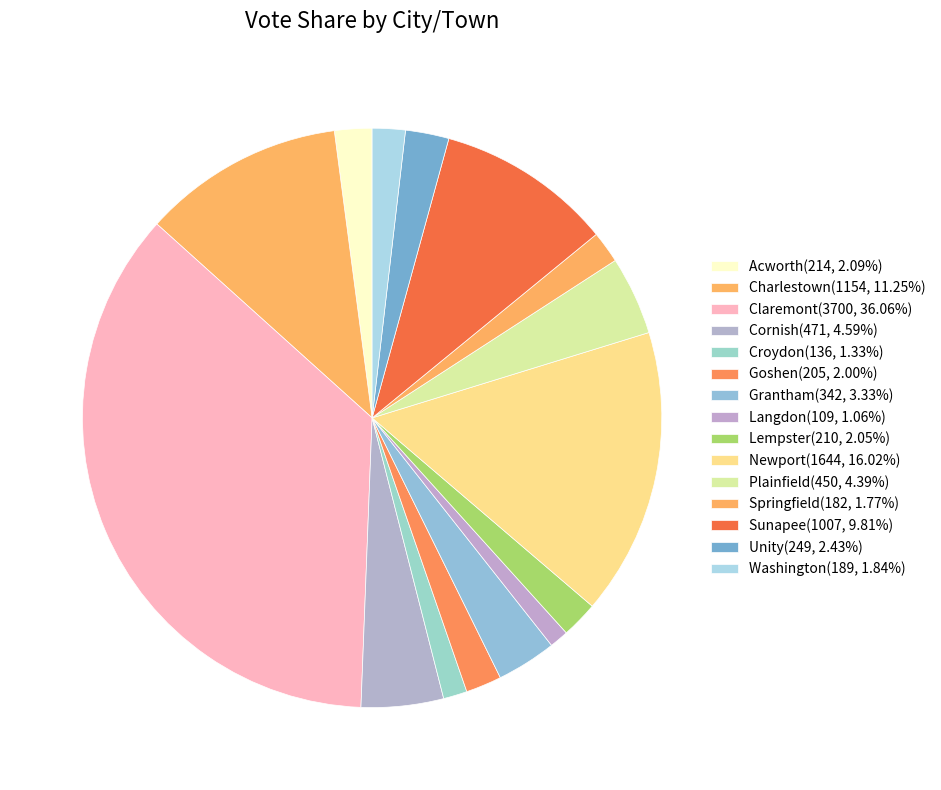

Which slice is the smallest?

Langdon